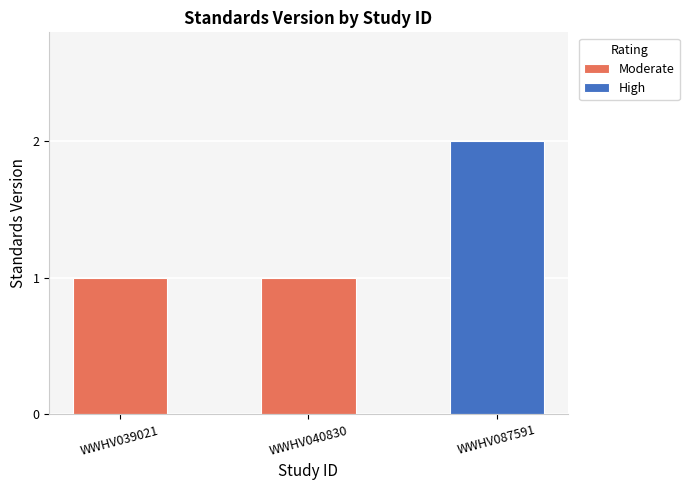

The value at WWHV039021 is 1. True or false?

True